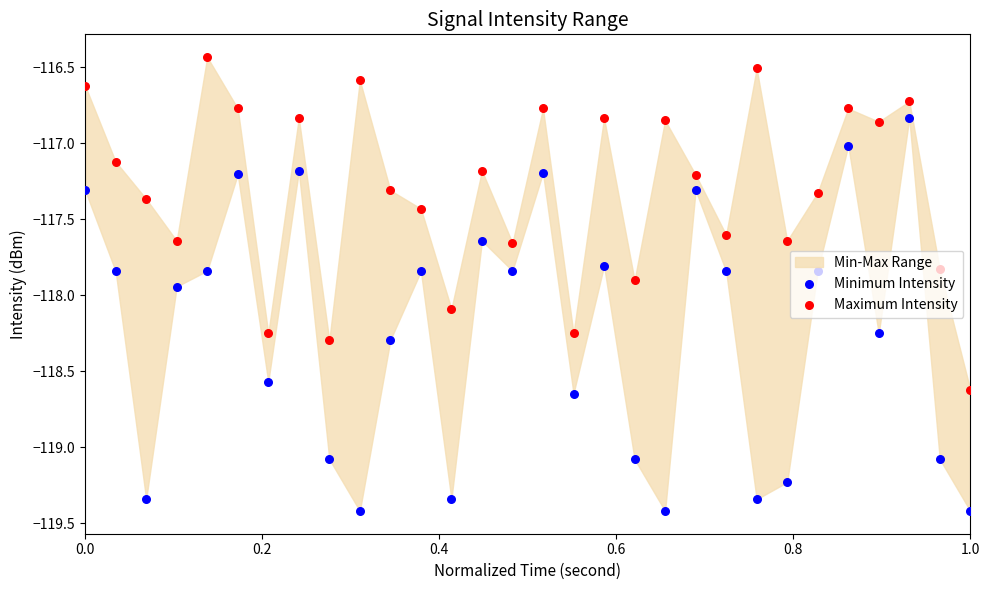

Which series reaches the minimum Y coordinate?

Minimum Intensity